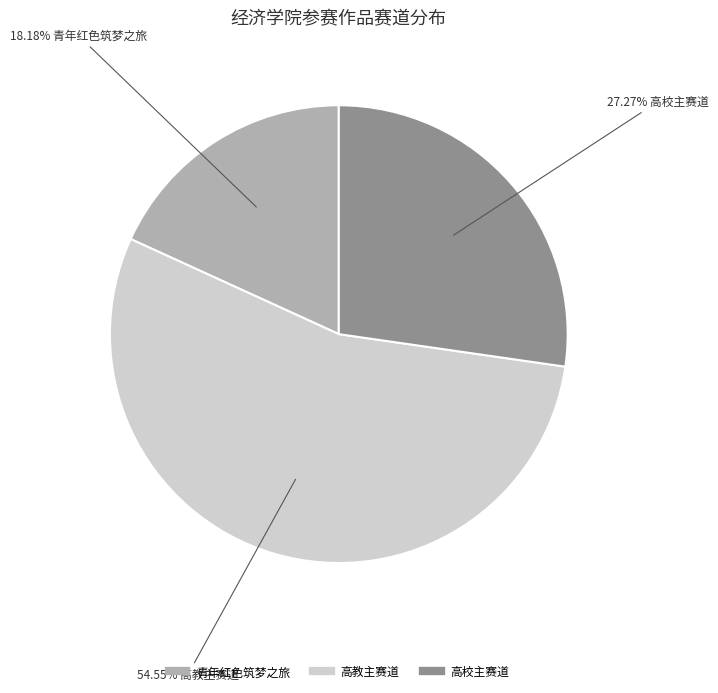

Is the sum of 高校主赛道 and 高教主赛道 greater than half?

Yes